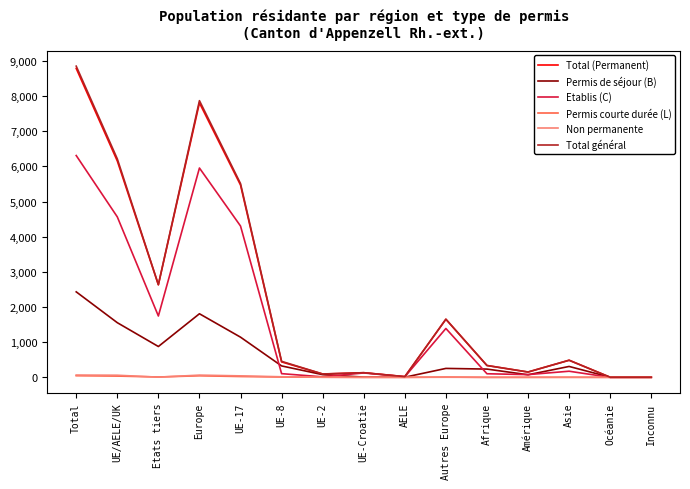

Which series changed the most between AELE and Asie?

Total général